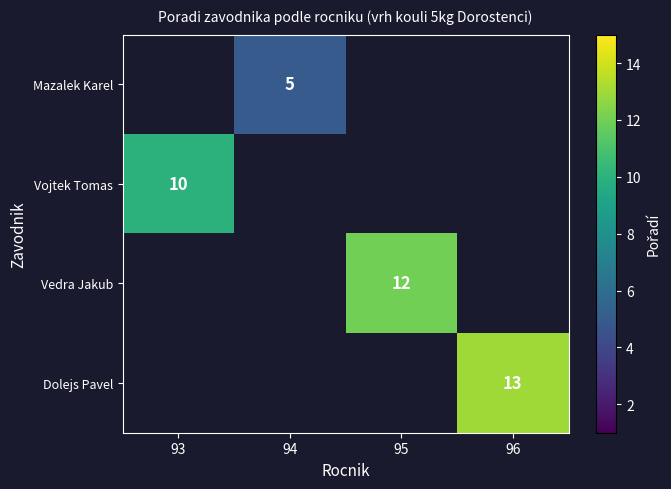

True or false: Dolejs Pavel has a value of 8 at 96.

False